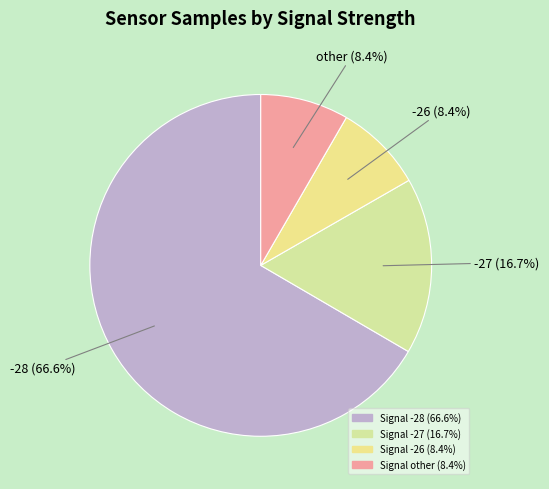

Count the number of slices in the pie.

4